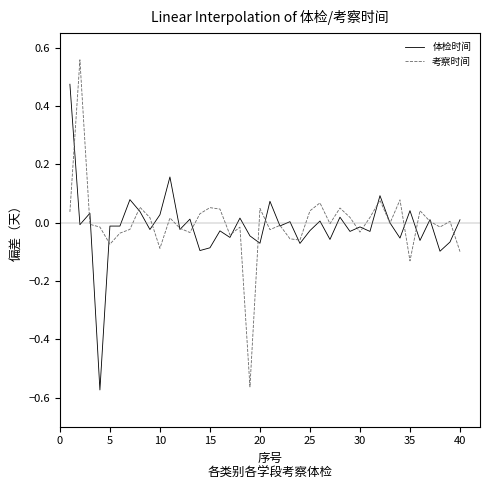

After their last crossing, which series has the higher values: 体检时间 or 考察时间?

体检时间